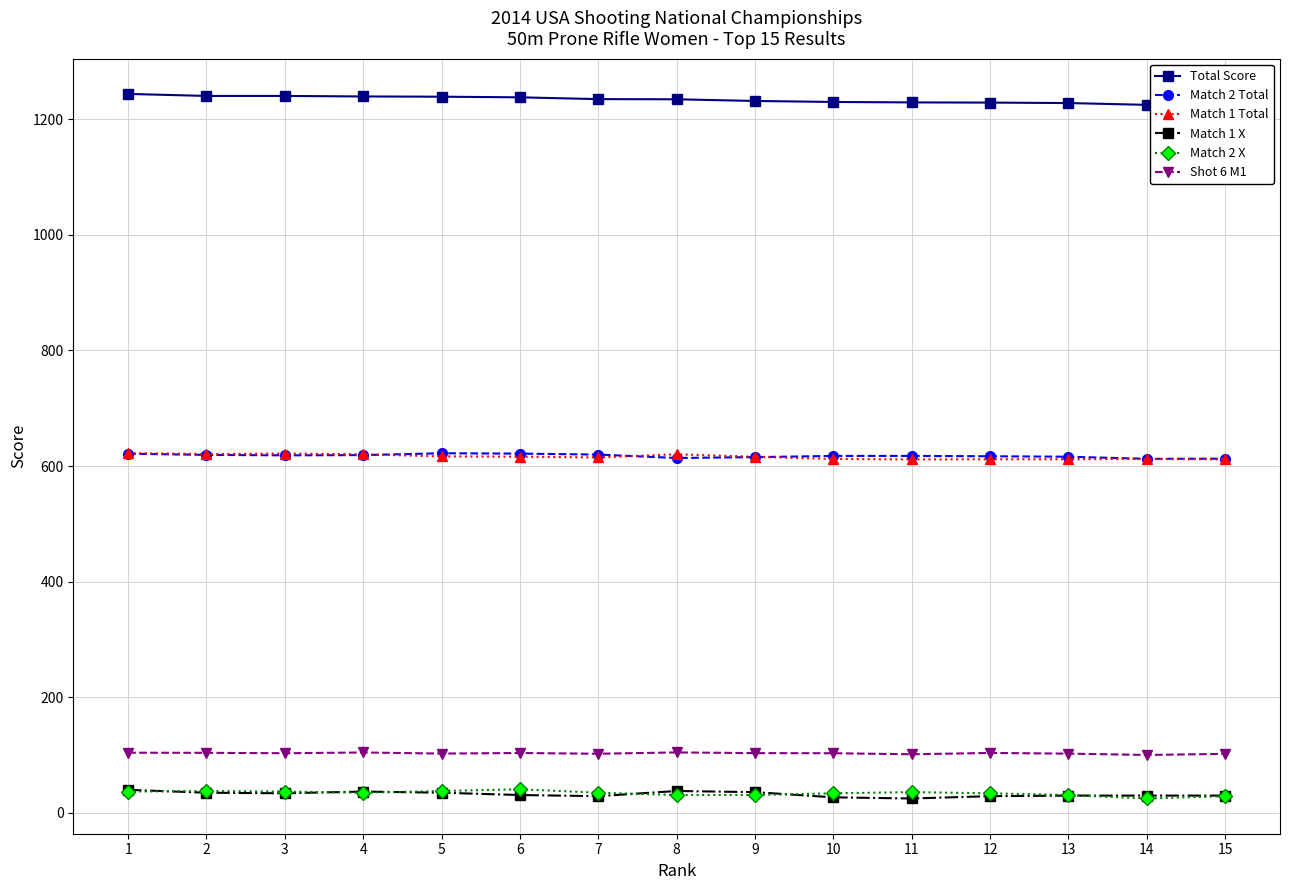

What is the average value of the Match 2 Total series?

617.7